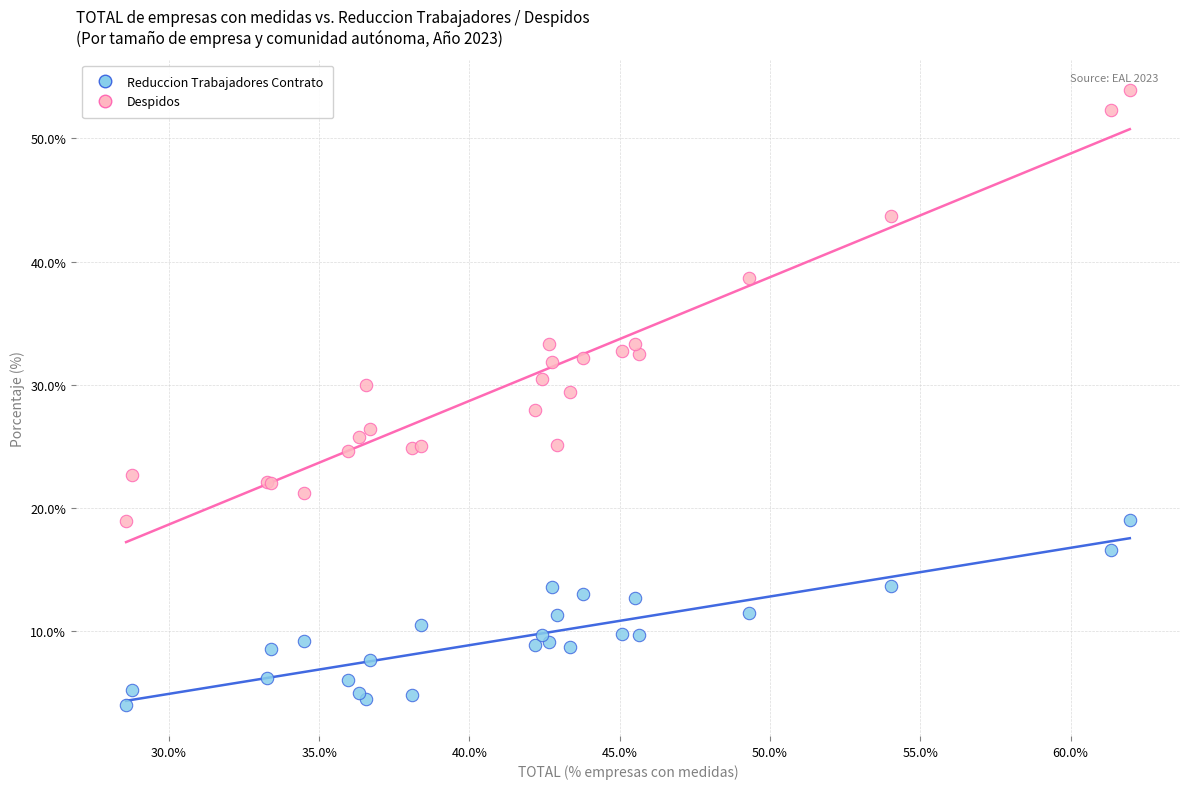

Which series contains the lowest Y value?

Reduccion Trabajadores Contrato